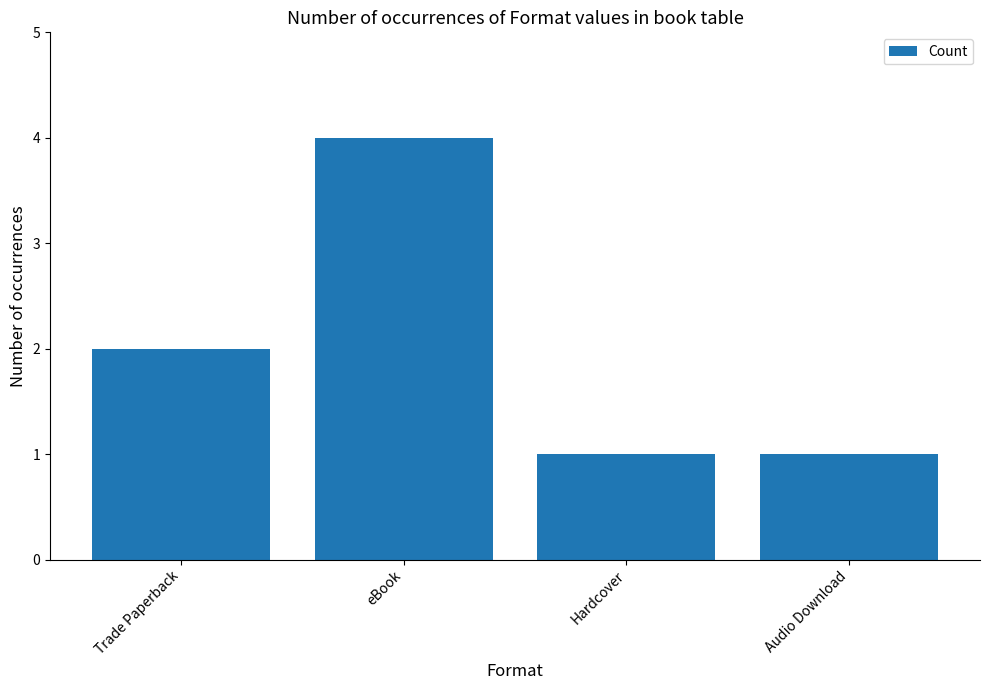

Reading left to right, what are all the values shown in this chart?

2	4	1	1